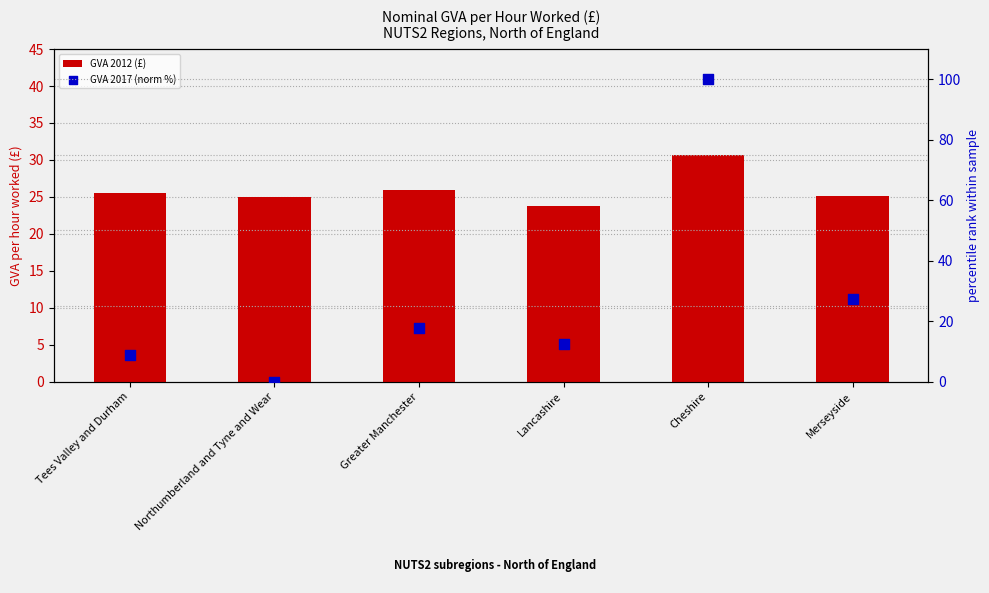

Is the value of GVA 2017 (norm %) at Cheshire greater than the value of GVA 2012 (£) at Lancashire?

Yes